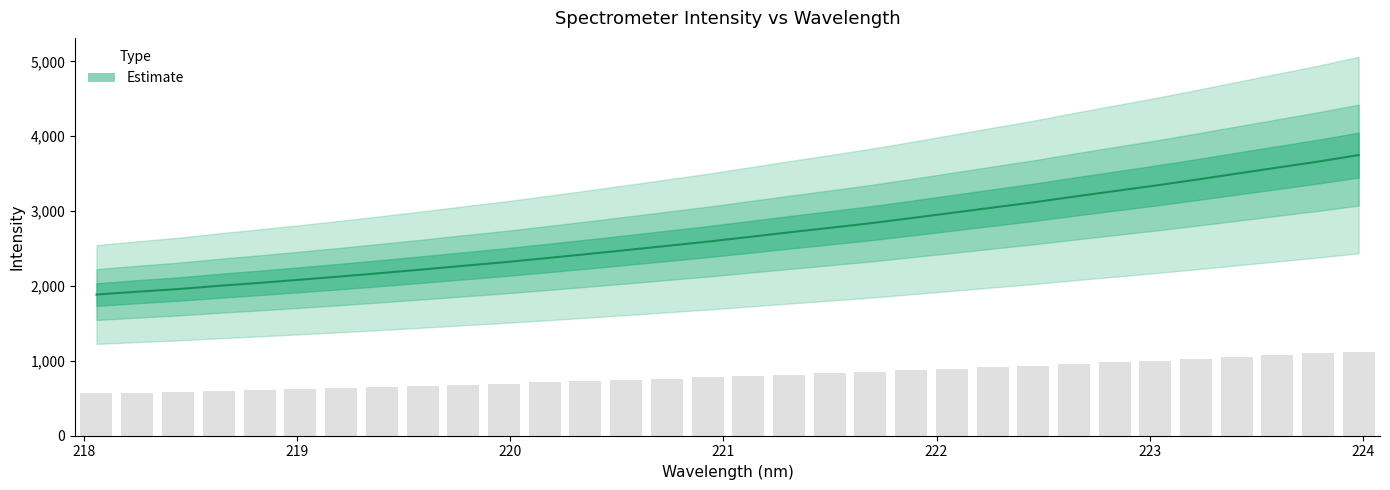

True or false: the data shows 3499.9 at 223.408.

True